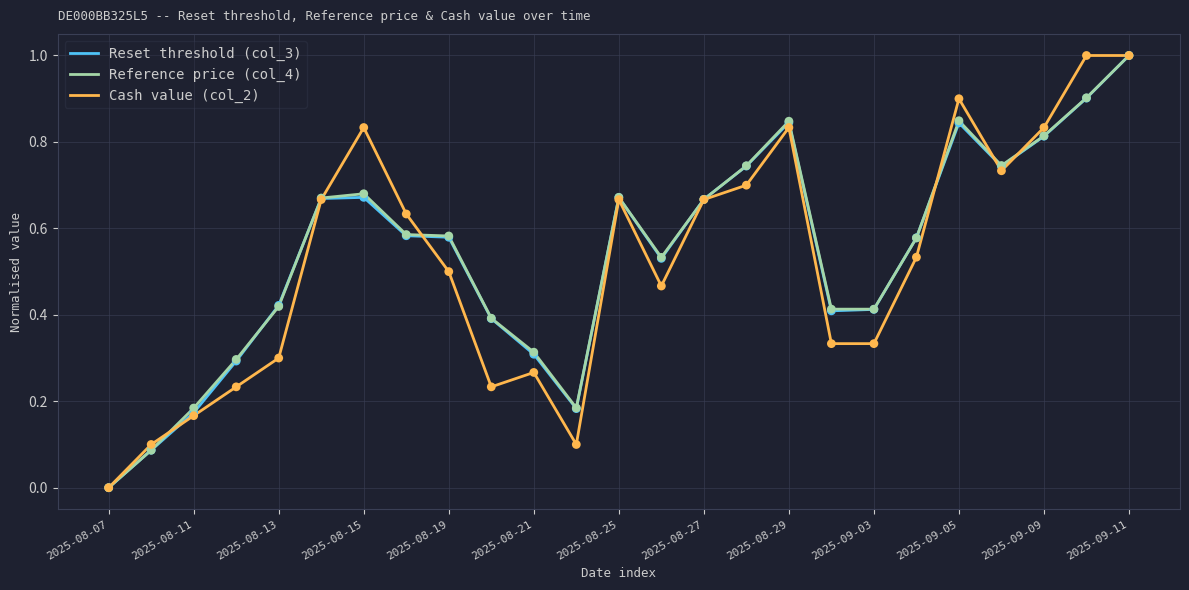

What is the maximum value shown in the chart?

1.0